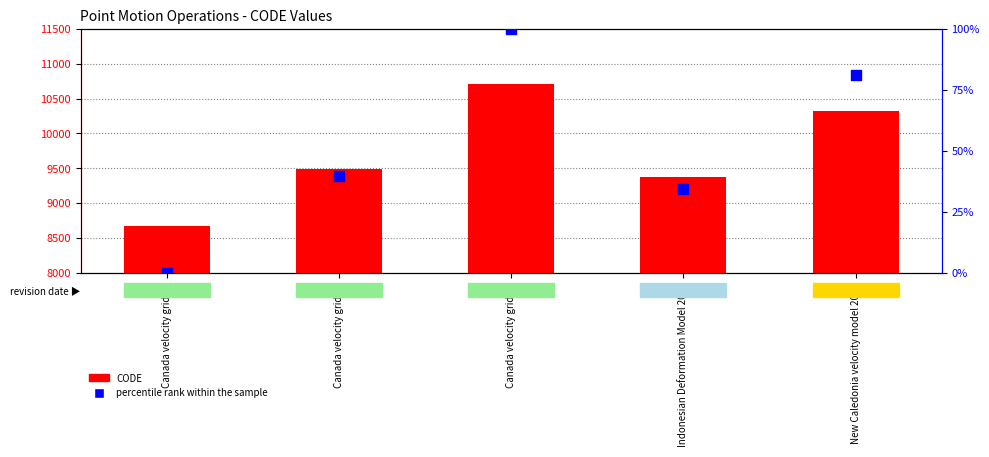

Which series has the largest Y range (max minus min)?

CODE